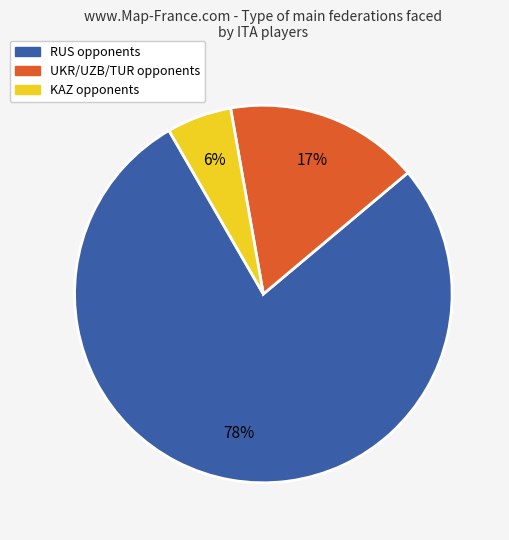

Is there any slice that represents more than half of the pie?

Yes